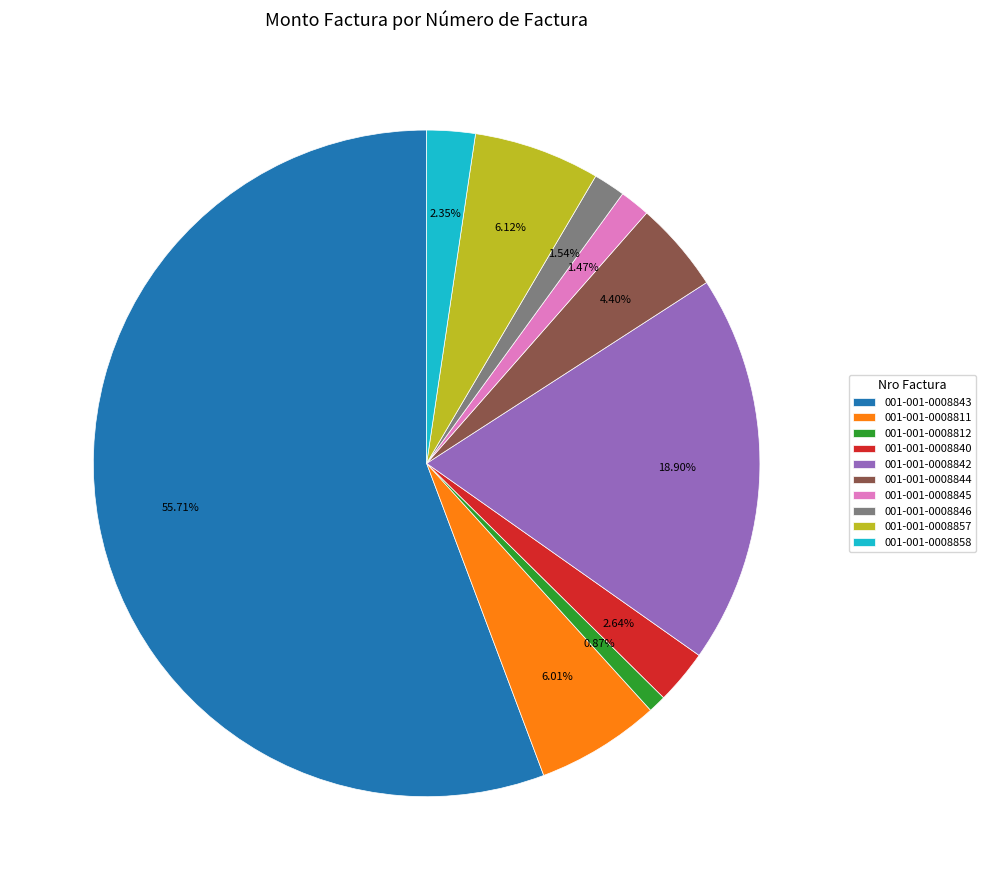

To the nearest percent, what percentage of the pie is 001-001-0008811?

6%